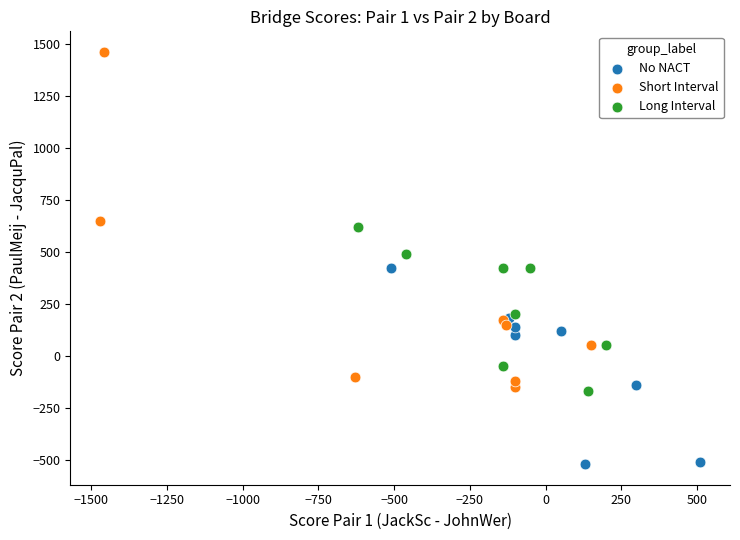

Which series has the largest Y range (max minus min)?

Short Interval